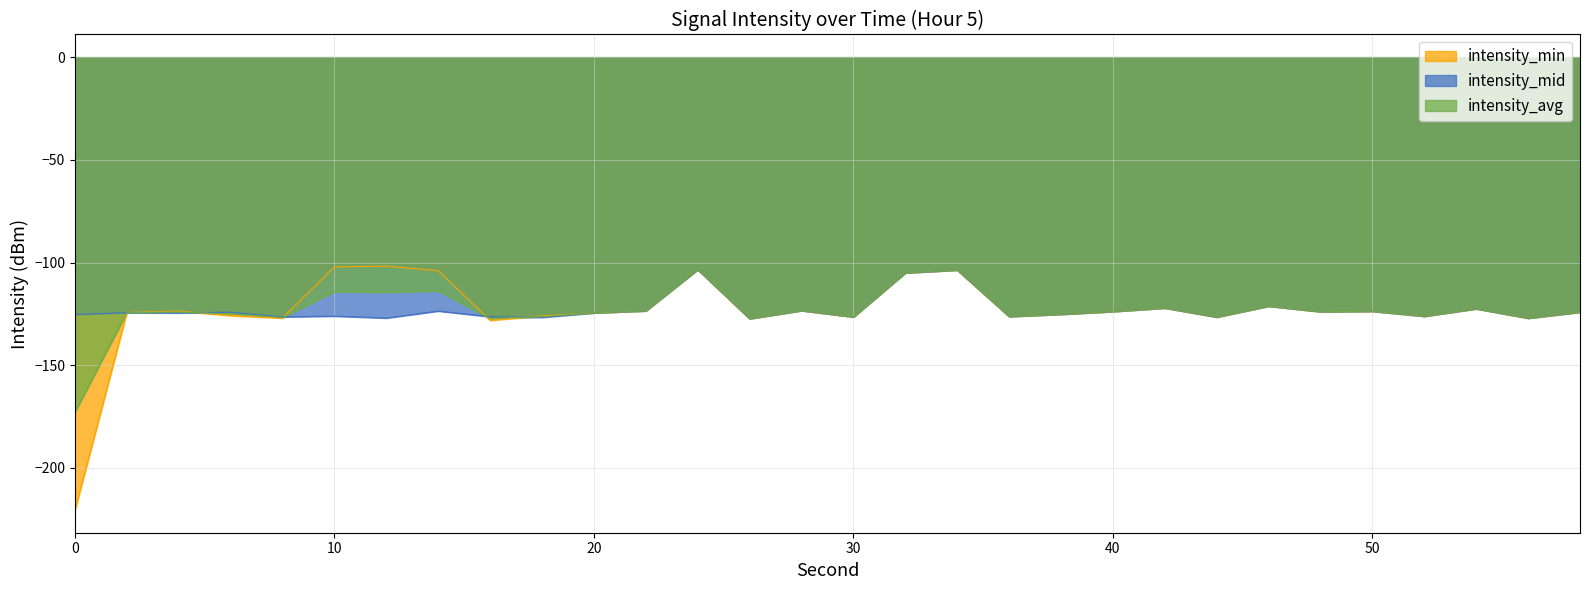

How many interior local valleys does the intensity_avg series have?

10